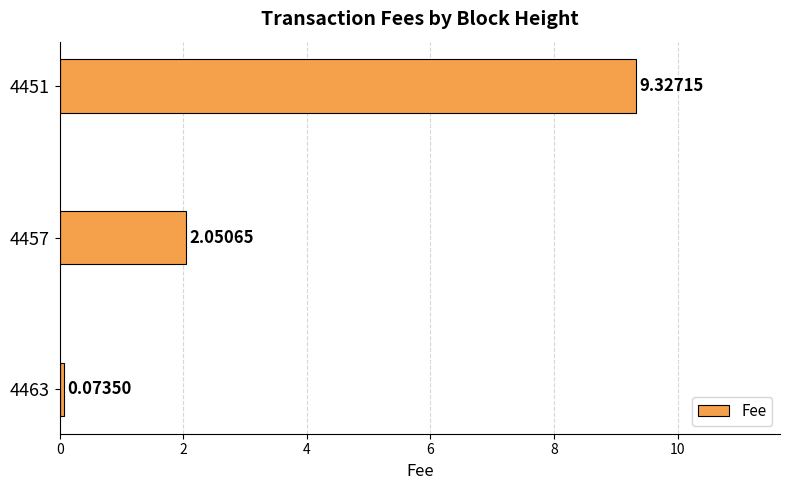

What is the change in value from 4463 to 4457?

+2.0